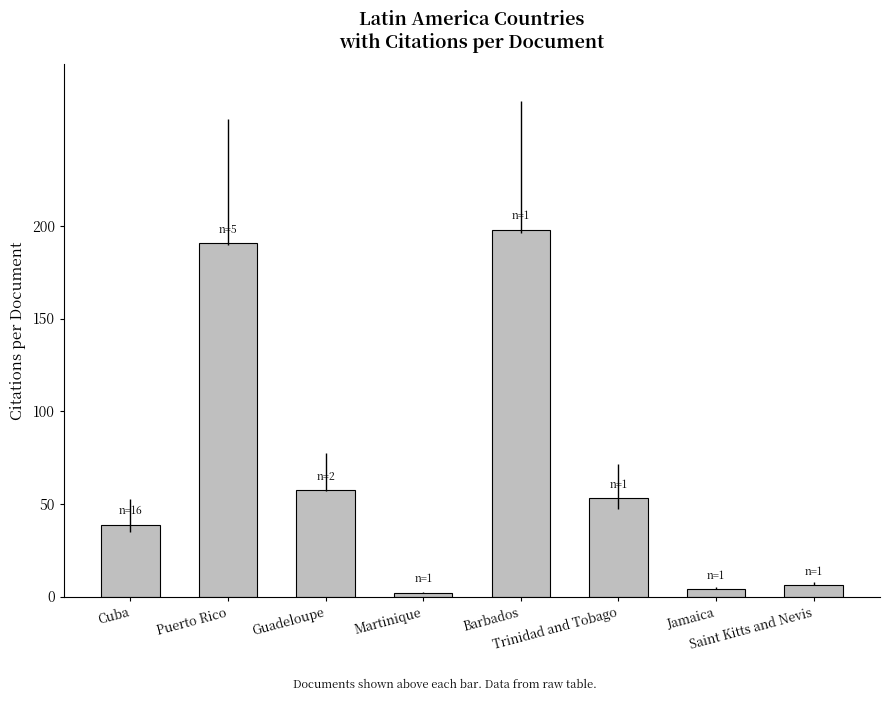

How many categories are shown in the chart?

8